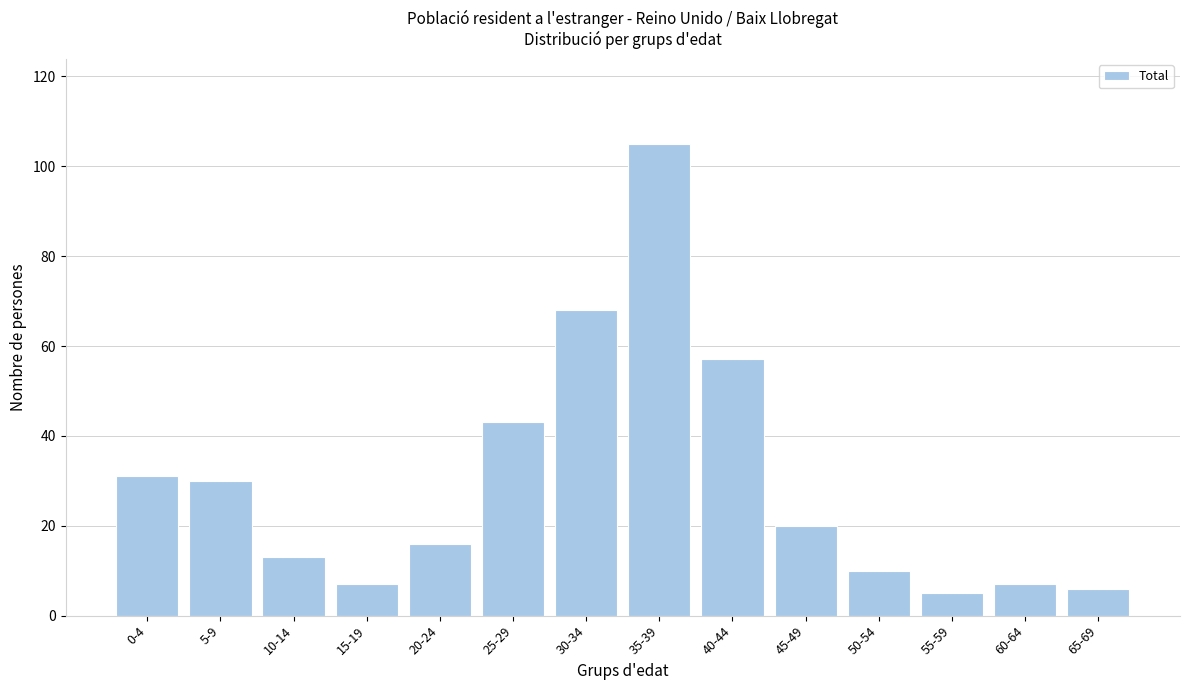

Reading left to right, extract all data points from this chart.

0-4=31	5-9=30	10-14=13	15-19=7	20-24=16	25-29=43	30-34=68	35-39=105	40-44=57	45-49=20	50-54=10	55-59=5	60-64=7	65-69=6